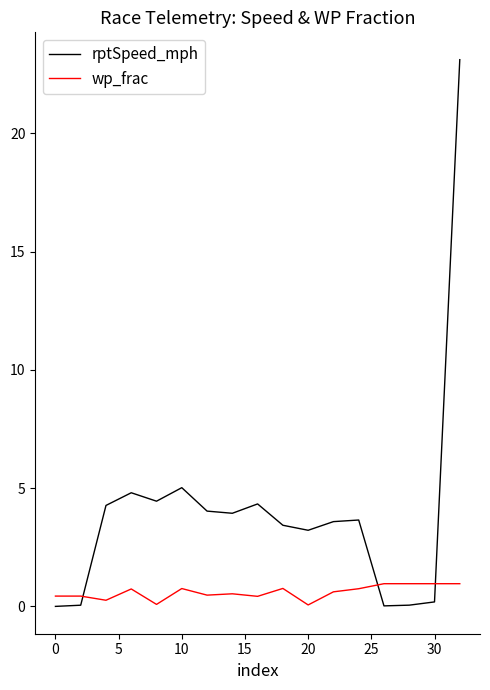

What is the difference between the maximum and second lowest values in the wp_frac series?

0.9